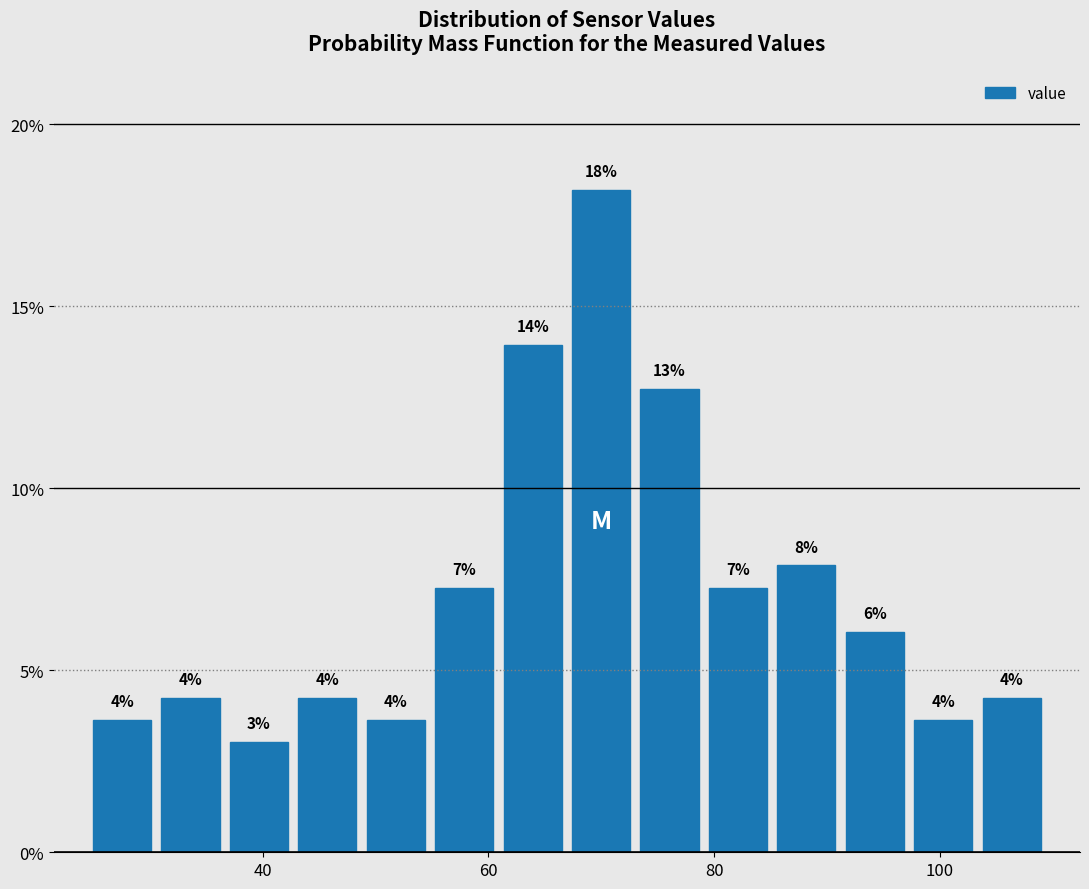

Read against the x-axis, roughly where is the centre of the tallest bar?

70